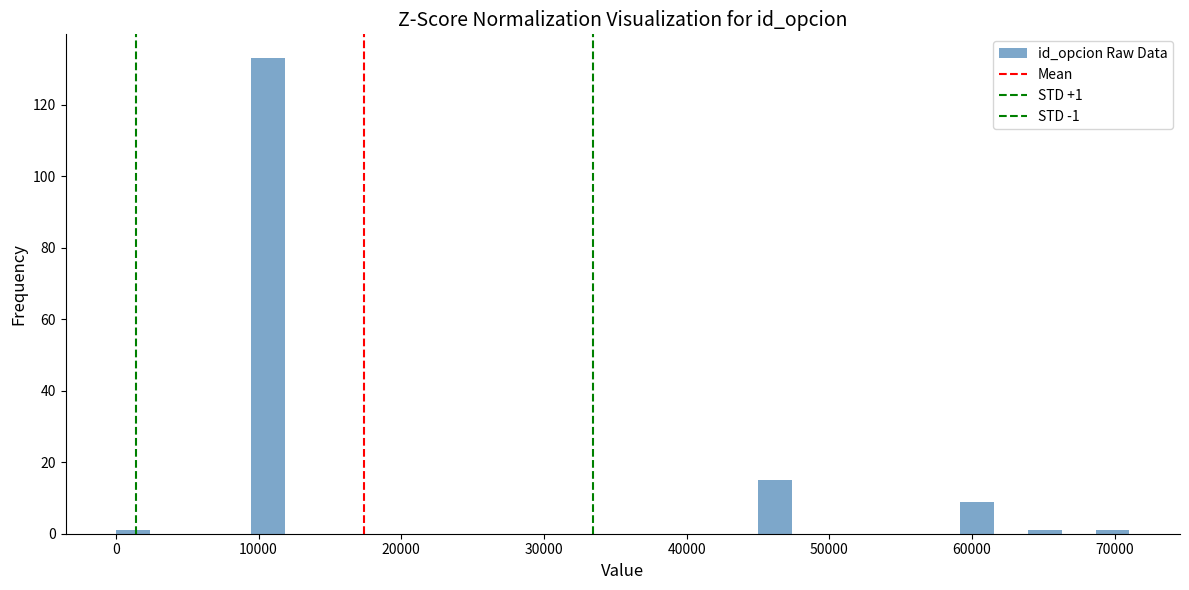

Around what value on the x-axis is the tallest bar? Give the approximate position of its centre, as read against the axis.

11000